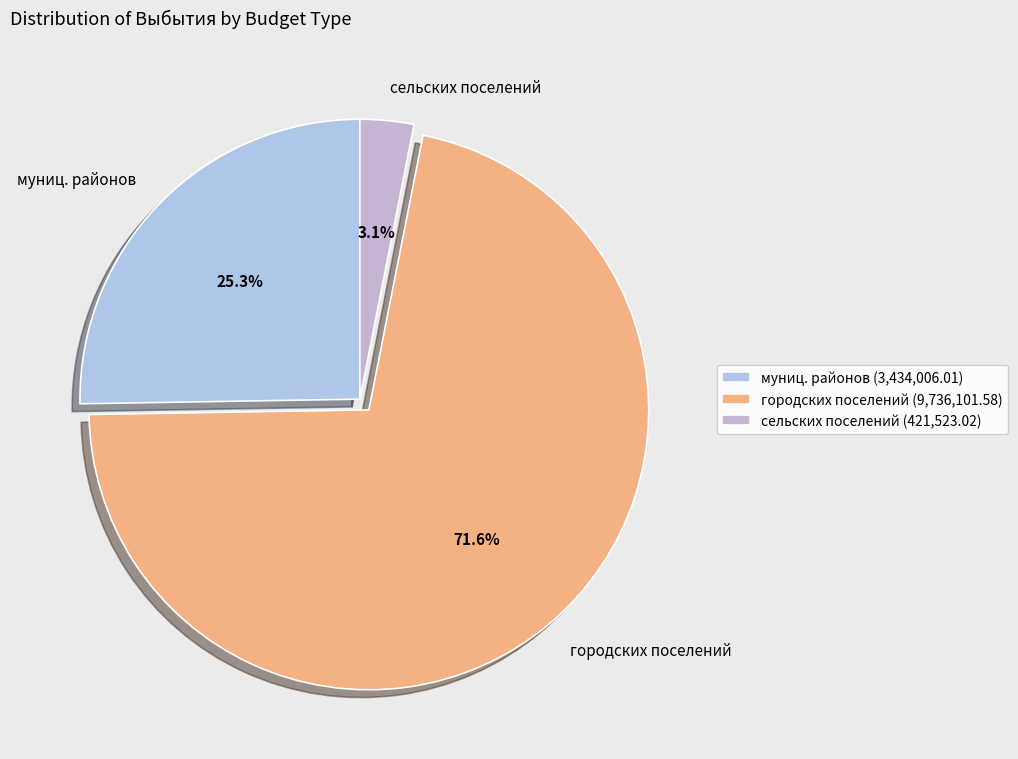

How many slices are in this pie chart?

3